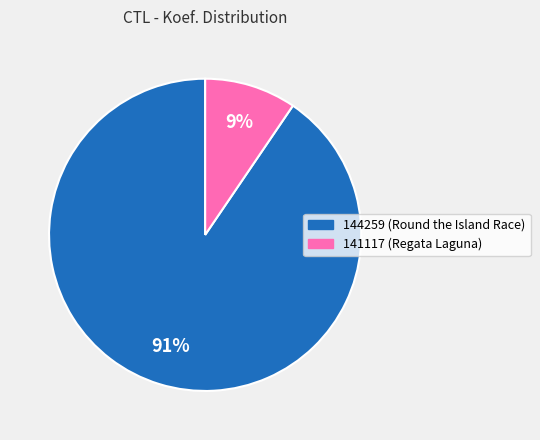

Rank the categories by value from highest to lowest.

144259, 141117